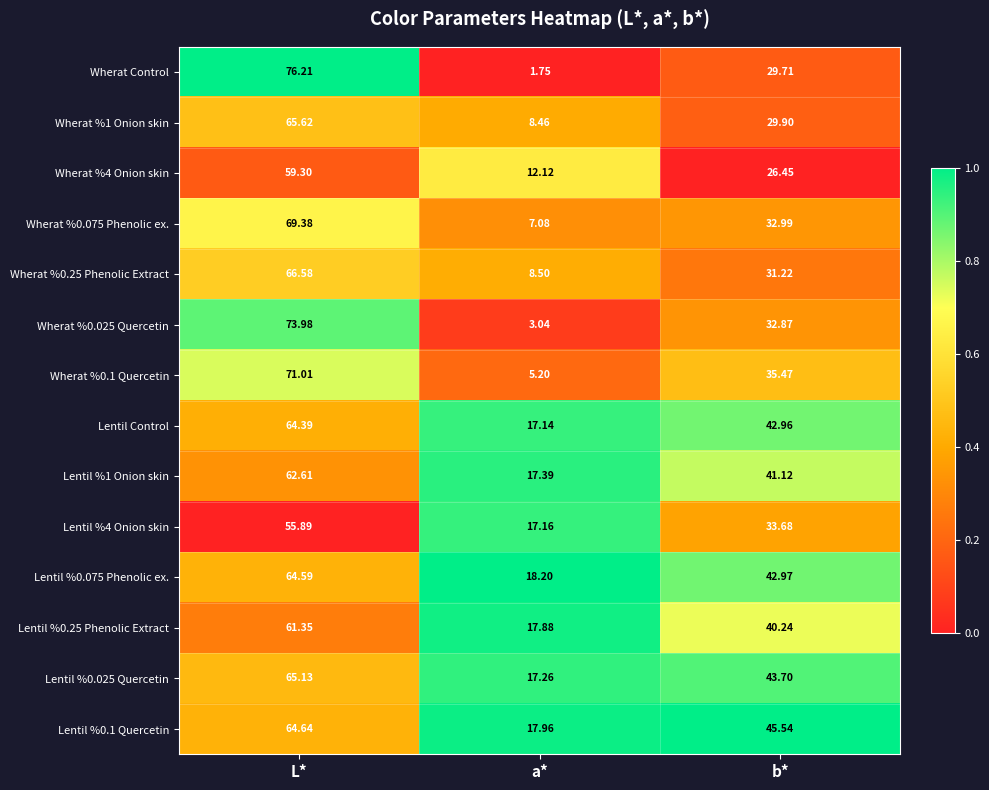

Is the value of Lentil %4 Onion skin at L* greater than the value of Lentil %0.075 Phenolic ex. at L*?

No